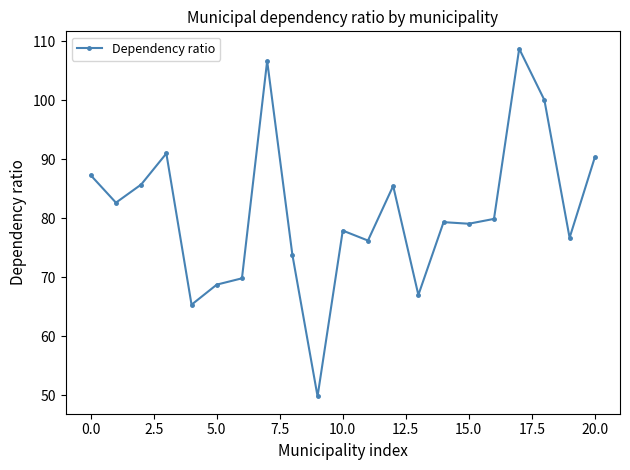

What is the maximum value shown in the chart?

108.7